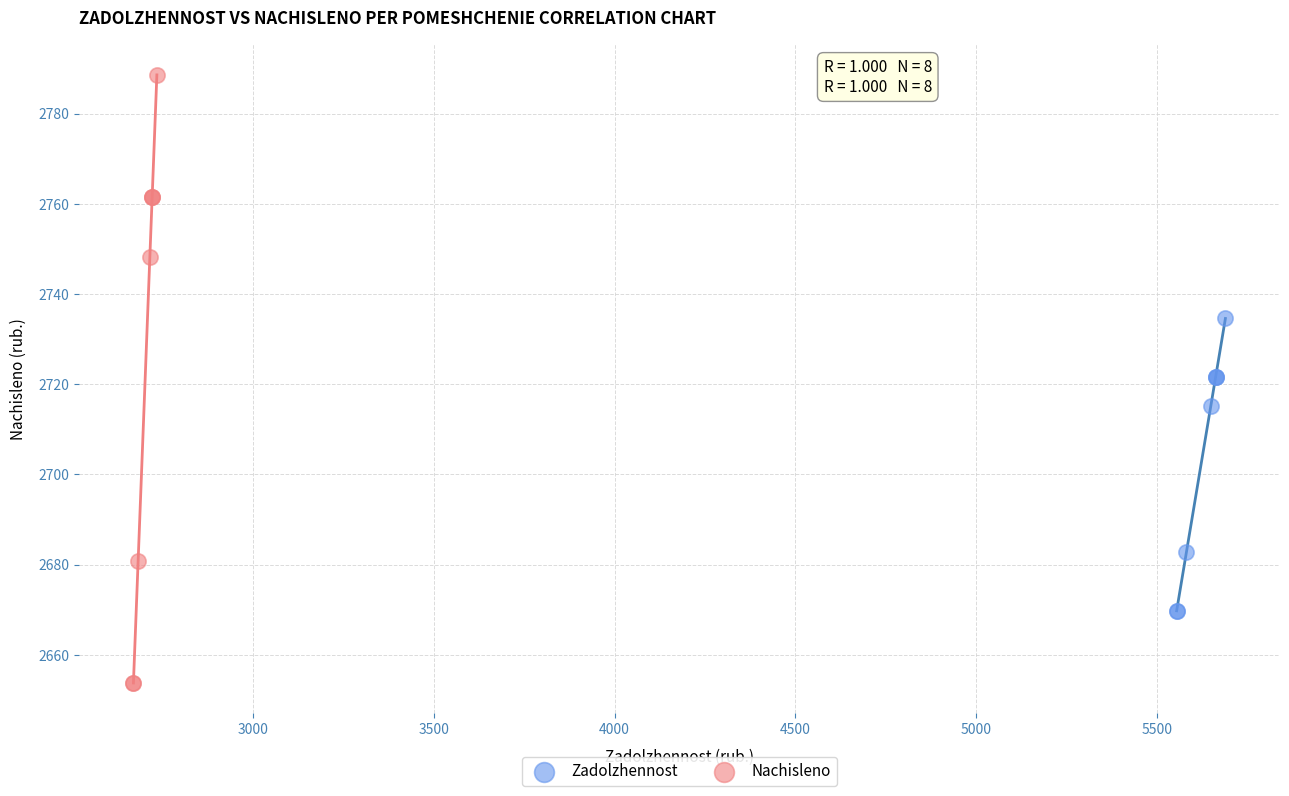

Which series has the largest Y range (max minus min)?

Nachisleno